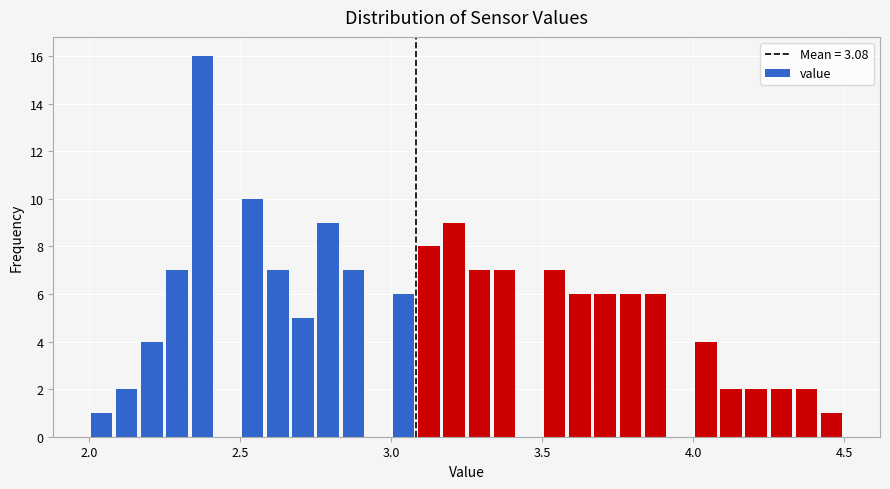

Read against the x-axis, roughly where is the centre of the tallest bar?

2.40